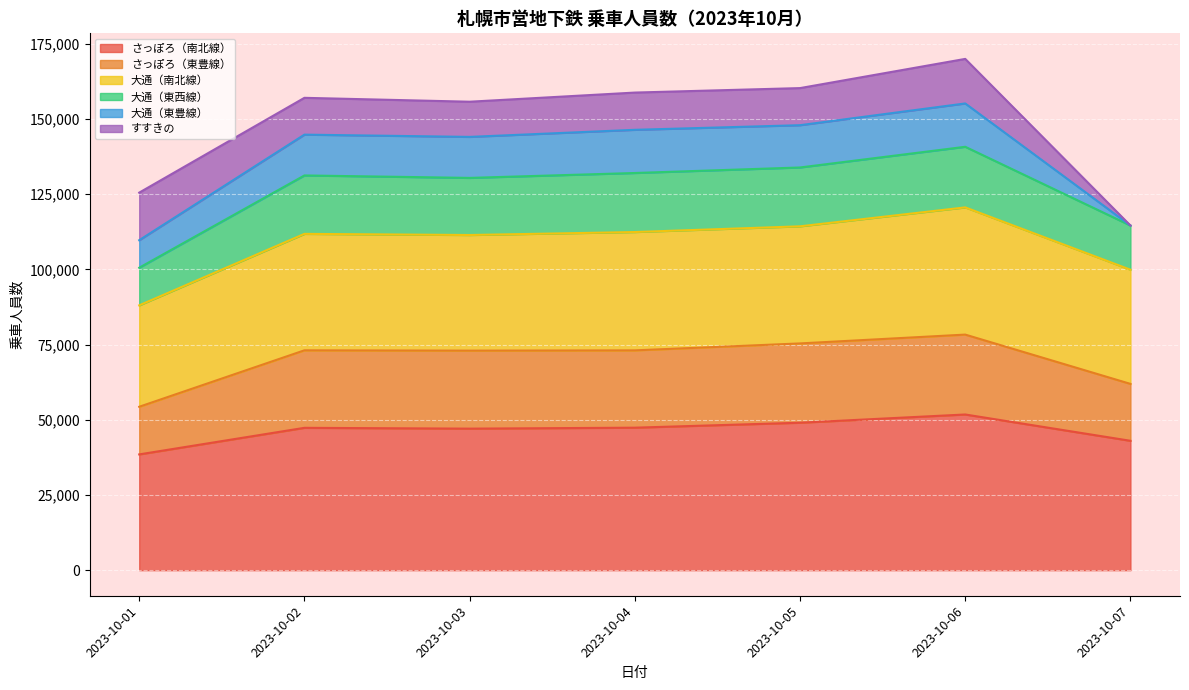

In 大通（東西線）, how many points are lower than both neighbors (excluding endpoints)?

1